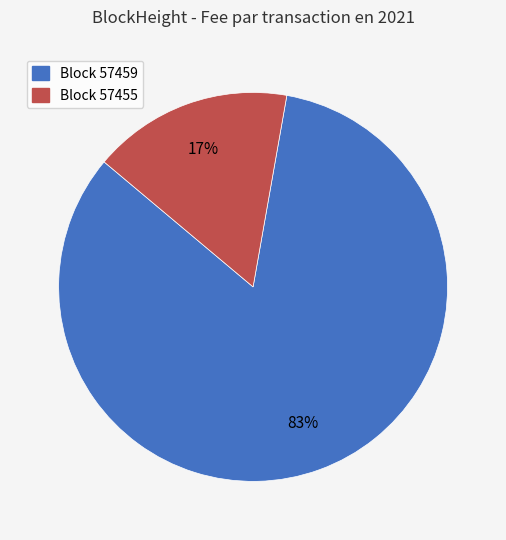

True or false: Block 57459 accounts for 83% of the total.

True